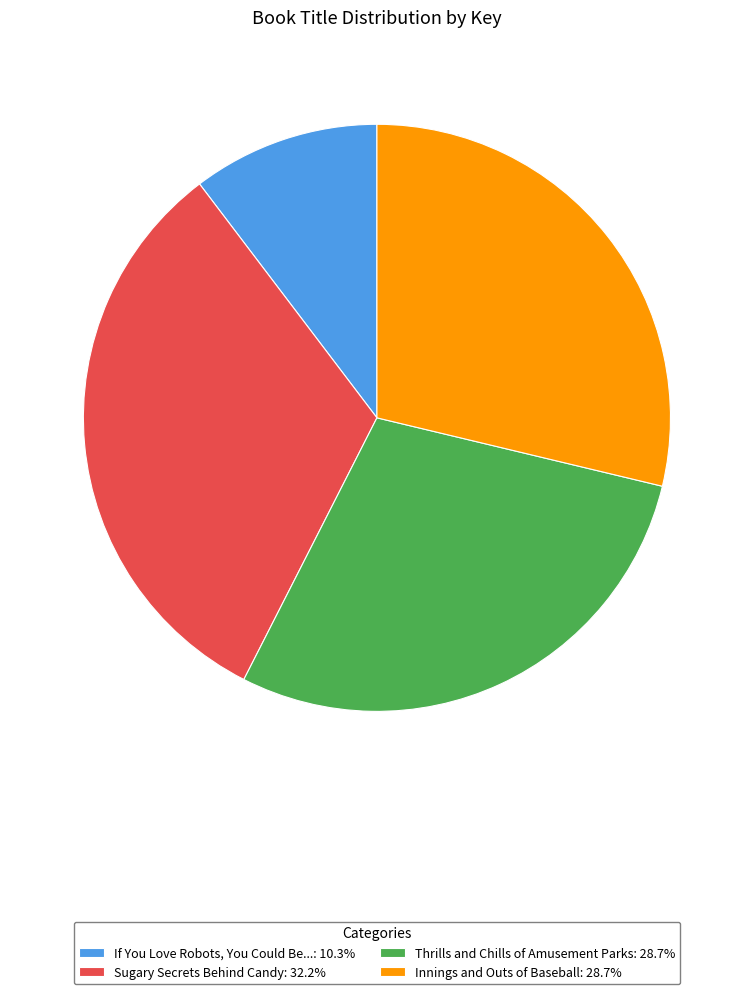

Do If You Love Robots, You Could Be...: 10.3% and Innings and Outs of Baseball: 28.7% together represent more than half of the pie?

No